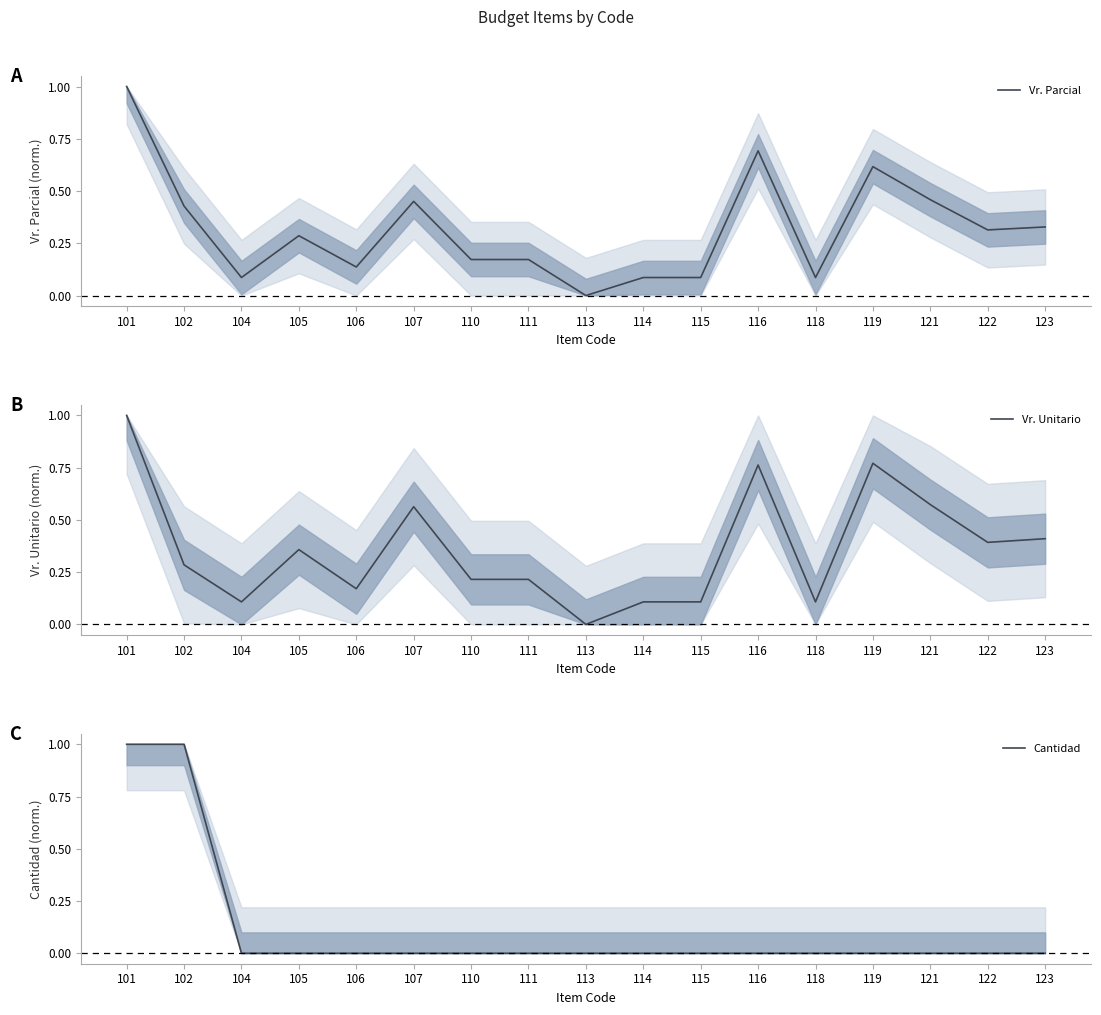

Is it true that Vr. Parcial equals 0.3 at 105?

True